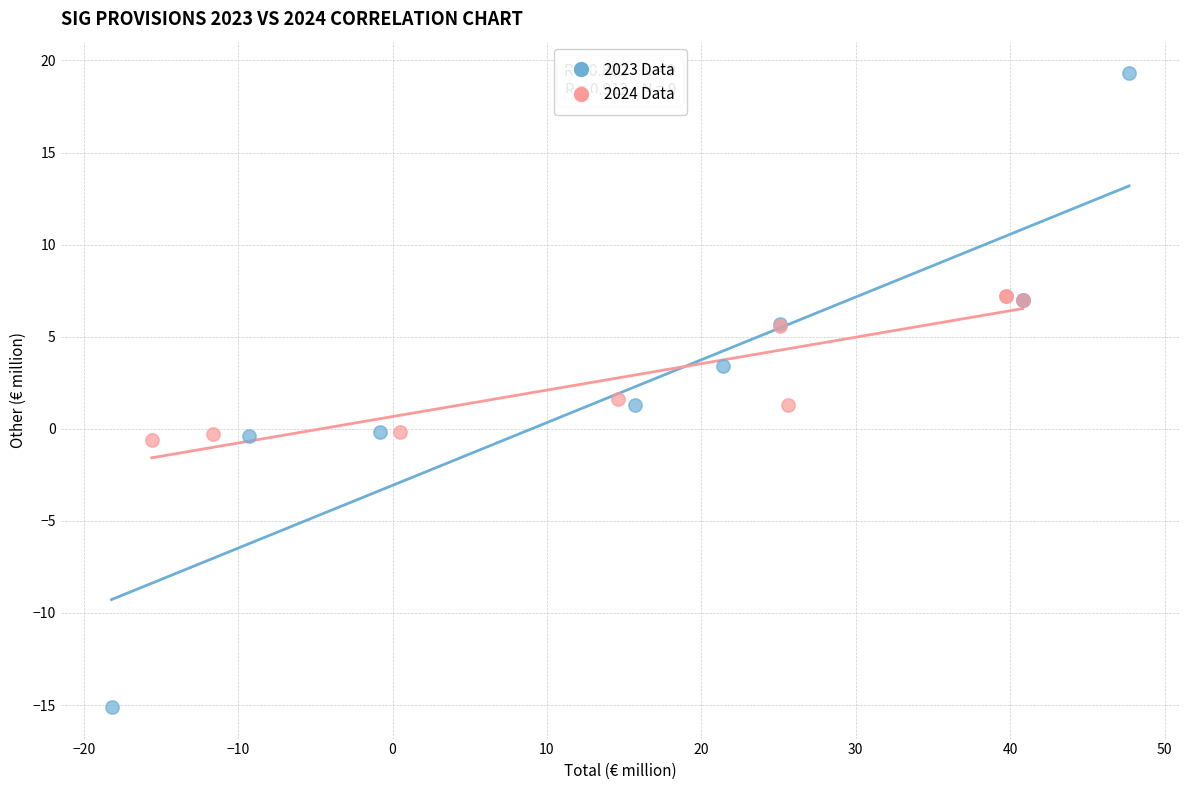

Which series contains the lowest Y value?

2023 Data